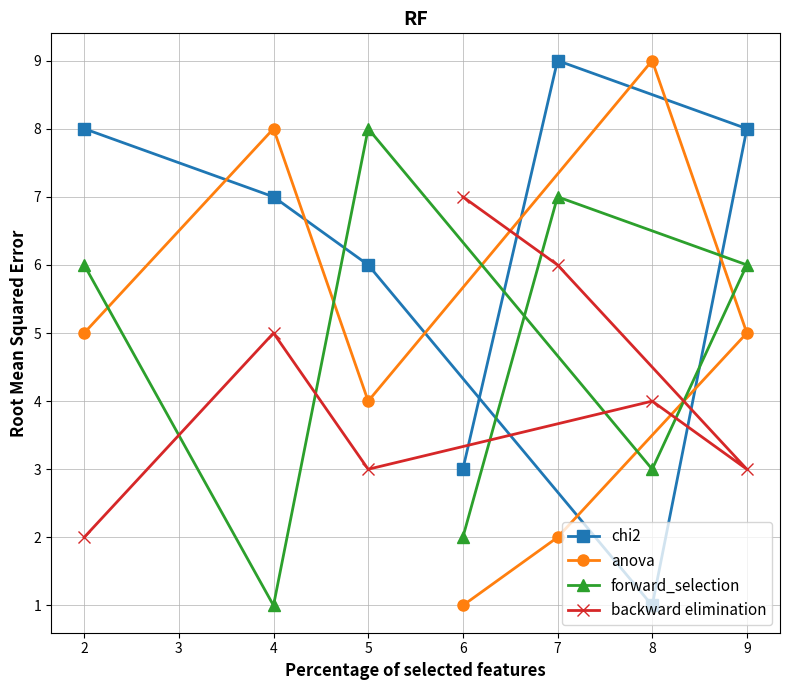

What is the difference between the highest and lowest values at 5?

5